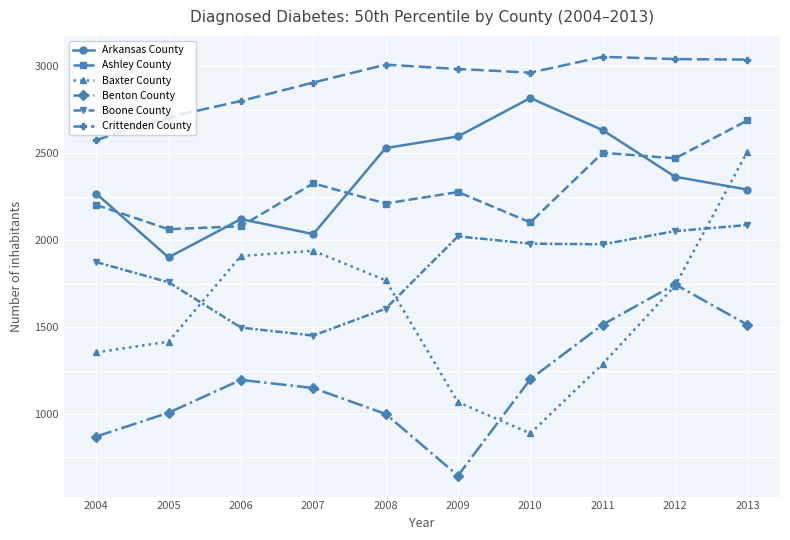

At how many categories does at least one series exceed 1317?

10